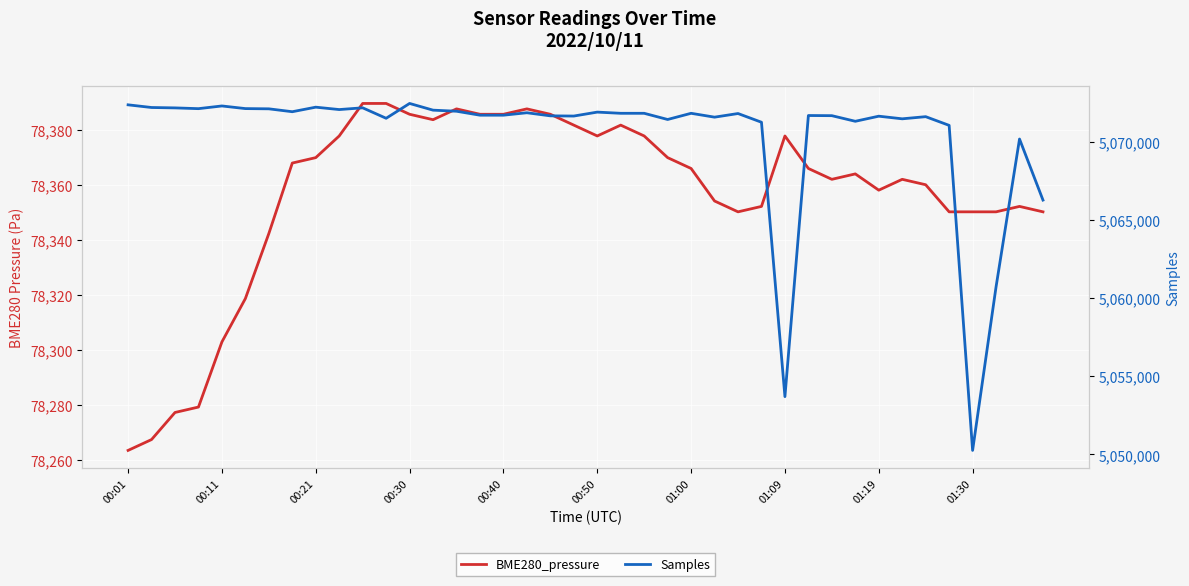

What is the difference between the second highest and second lowest values in the BME280_pressure series?

122.1